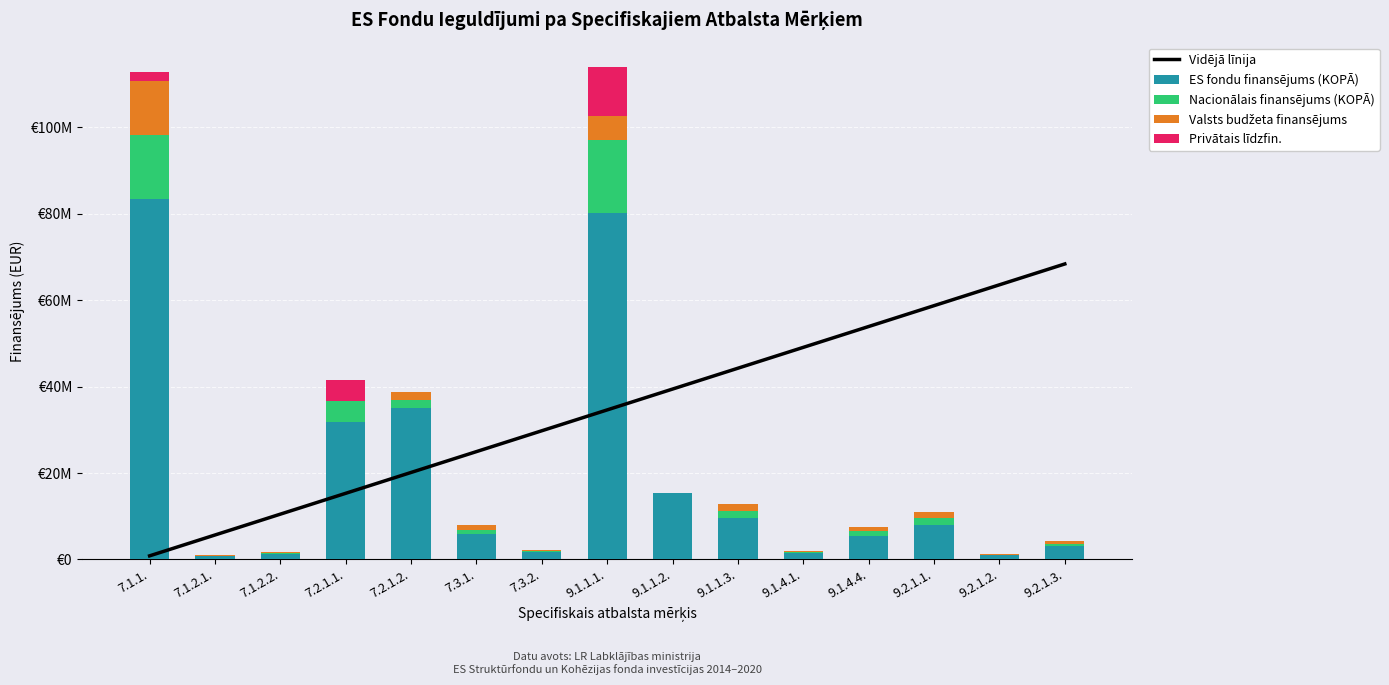

What is the label of the 8th bar from the left?

9.1.1.1.